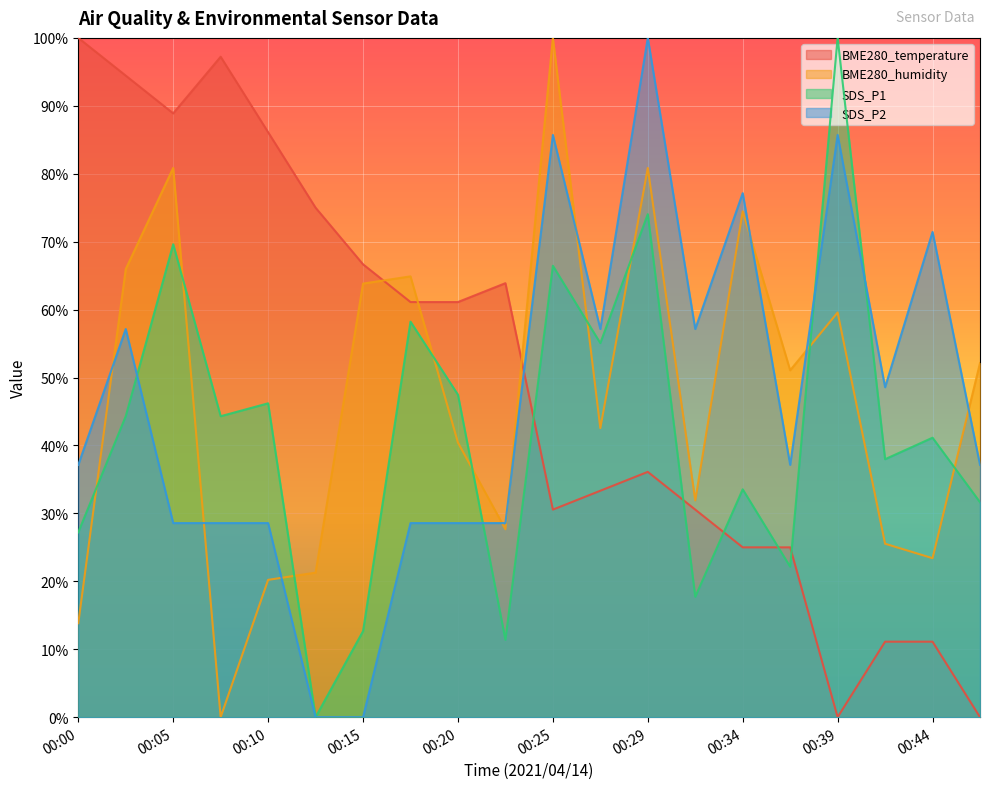

Reading left to right, extract all data points from this chart.

BME280_temperature: 00:00=100.0	00:02=94.4	00:05=88.9	00:07=97.2	00:10=86.1	00:12=75.0	00:15=66.7	00:17=61.1	00:20=61.1	00:22=63.9	00:25=30.6	00:27=33.3	00:29=36.1	00:32=30.6	00:34=25.0	00:37=25.0	00:39=0.0	00:42=11.1	00:44=11.1	00:46=0.0
BME280_humidity: 00:00=13.8	00:02=66.0	00:05=80.9	00:07=0.0	00:10=20.2	00:12=21.3	00:15=63.8	00:17=64.9	00:20=40.4	00:22=27.7	00:25=100.0	00:27=42.6	00:29=80.9	00:32=31.9	00:34=74.5	00:37=51.1	00:39=59.6	00:42=25.5	00:44=23.4	00:46=52.1
SDS_P1: 00:00=27.2	00:02=44.3	00:05=69.6	00:07=44.3	00:10=46.2	00:12=0.0	00:15=12.7	00:17=58.2	00:20=47.5	00:22=11.4	00:25=66.5	00:27=55.1	00:29=74.1	00:32=17.7	00:34=33.5	00:37=22.2	00:39=100.0	00:42=38.0	00:44=41.1	00:46=31.6
SDS_P2: 00:00=37.1	00:02=57.1	00:05=28.6	00:07=28.6	00:10=28.6	00:12=0.0	00:15=0.0	00:17=28.6	00:20=28.6	00:22=28.6	00:25=85.7	00:27=57.1	00:29=100.0	00:32=57.1	00:34=77.1	00:37=37.1	00:39=85.7	00:42=48.6	00:44=71.4	00:46=37.1